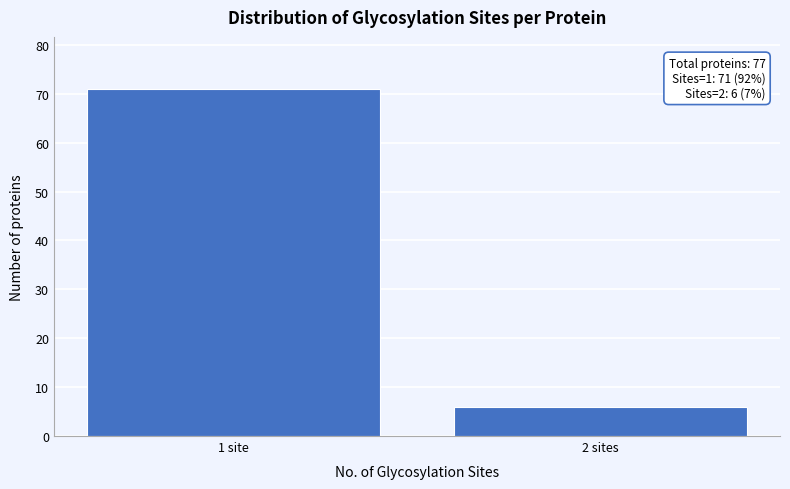

Reading right to left, what are all the values shown in this chart?

2 sites=6	1 site=71